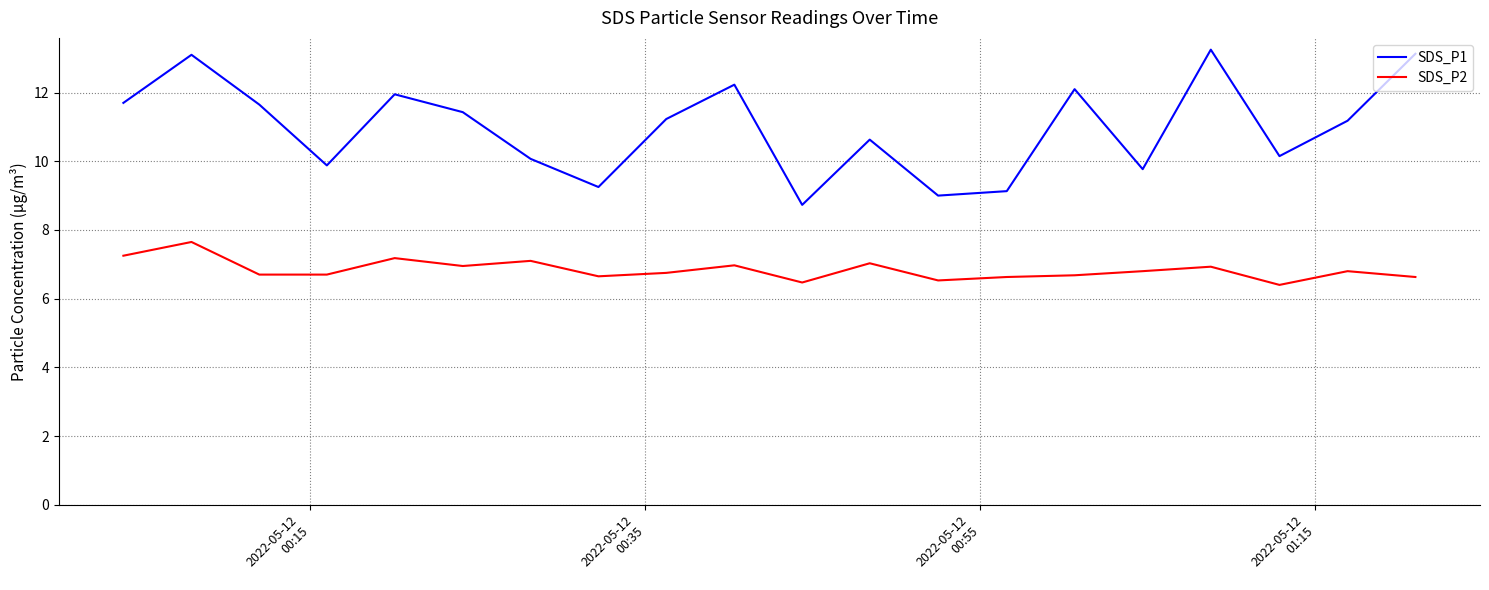

True or false: SDS_P2 and SDS_P1 intersect in this chart.

False